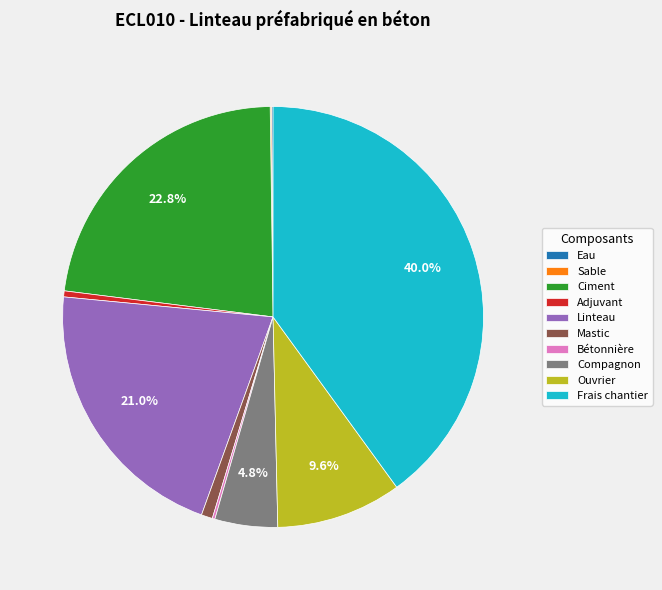

What percentage is NOT represented by Compagnon?

95.2%